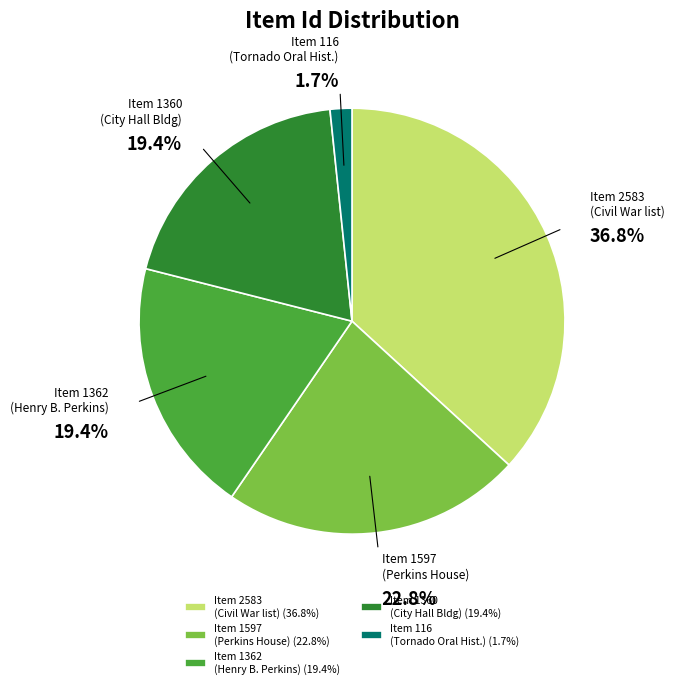

Which has a higher value, Item 1360 (City Hall Bldg) or Item 2583 (Civil War list)?

Item 2583 (Civil War list)